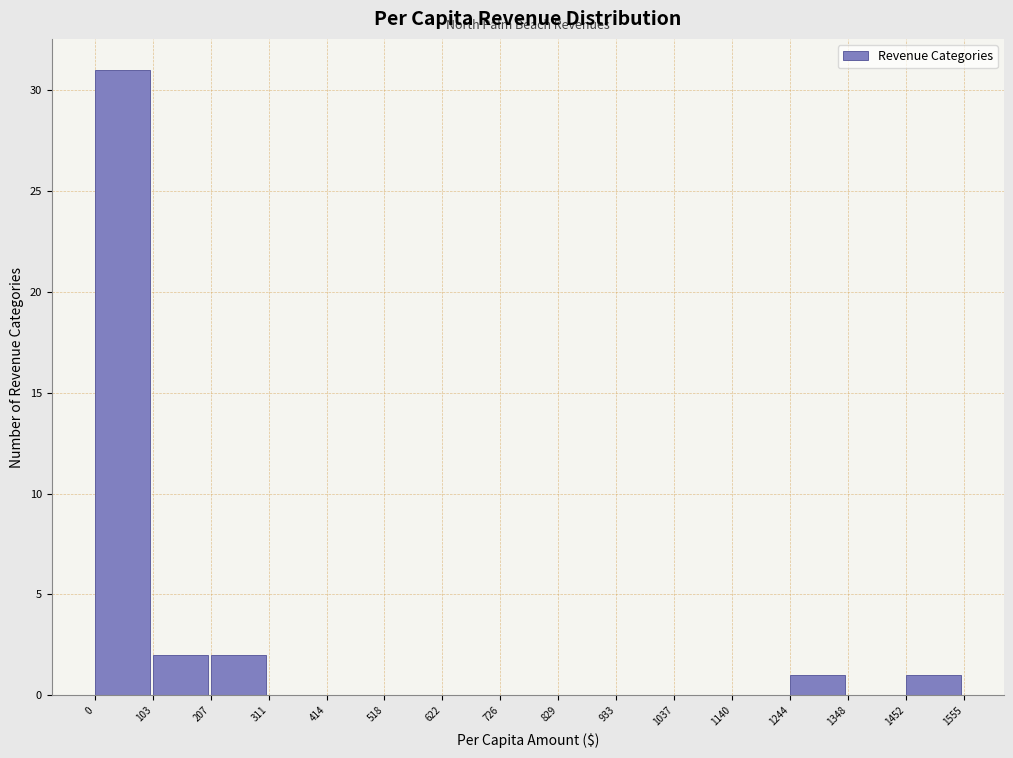

Reading left to right, transcribe this chart: for each bar, give the range it covers on the x-axis and its height. The values are not printed on the chart, so give them approximately, as read against the axis.

0 to 103: 31
103 to 207: 2
207 to 311: 2
311 to 414: 0
414 to 518: 0
518 to 622: 0
622 to 726: 0
726 to 829: 0
829 to 933: 0
933 to 1037: 0
1037 to 1140: 0
1140 to 1244: 0
1244 to 1348: 1
1348 to 1452: 0
1452 to 1555: 1